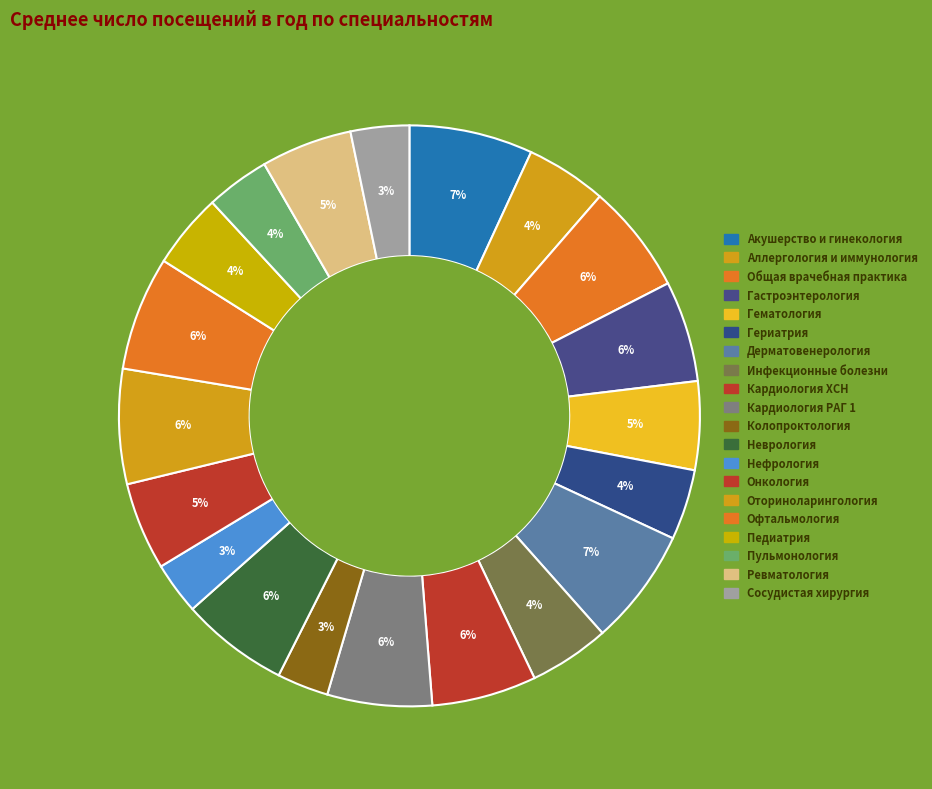

Rank the categories by value from lowest to highest.

колопроктологии, нефрологии, сердечно-сосудистой хирургии, пульмонологии, гериатрии, педиатрии, инфекционным болезням, аллергологии и иммунологии, онкологии, гематологии, ревматологии, гастроэнтерологии, кардиологии ХСН, кардиологии РАГ 1, неврологии, общей врачебной практике, офтальмологии, оториноларингологии, дерматовенерологии, акушерству и гинекологии